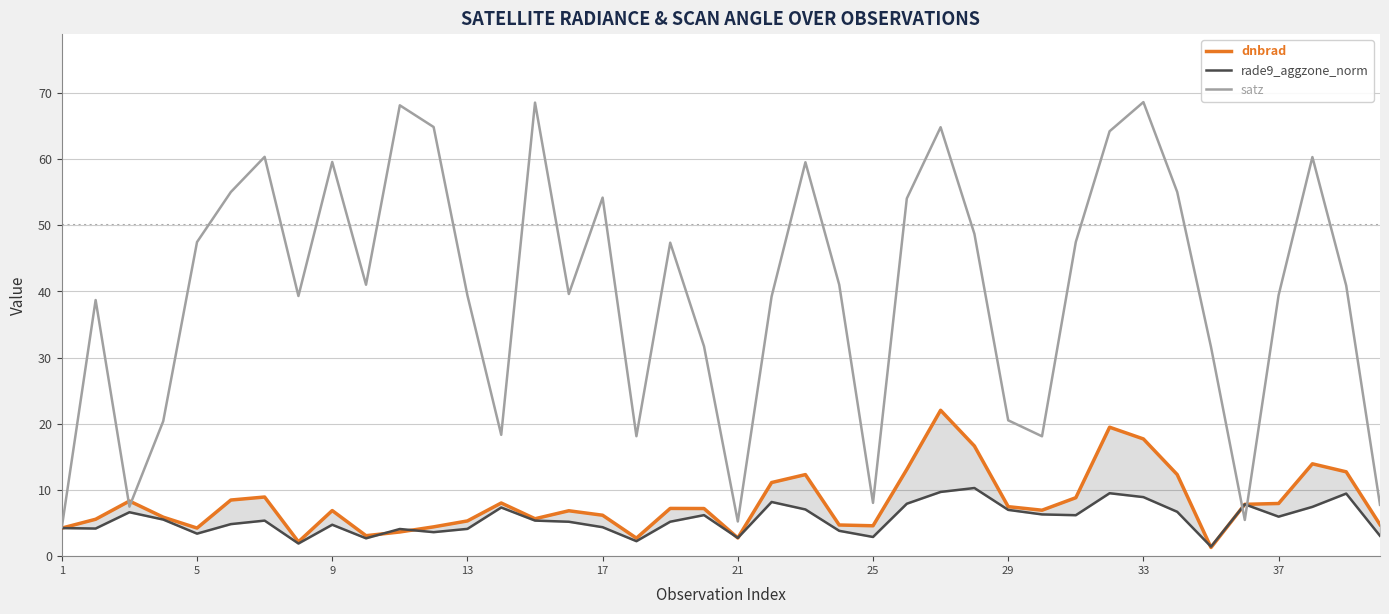

Is this an area chart (filled region under the line)?

No